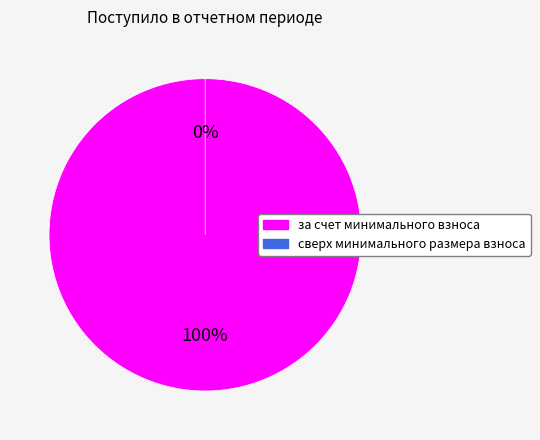

To the nearest percent, what is the combined percentage of сверх минимального размера взноса and за счет минимального взноса?

100%